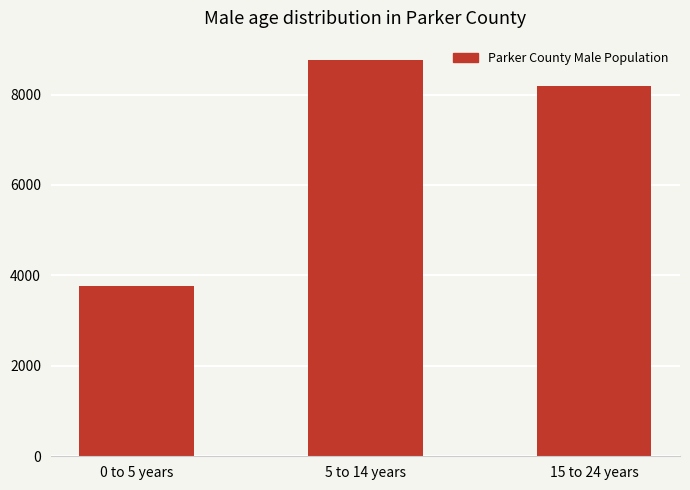

What is the smallest value displayed?

3774